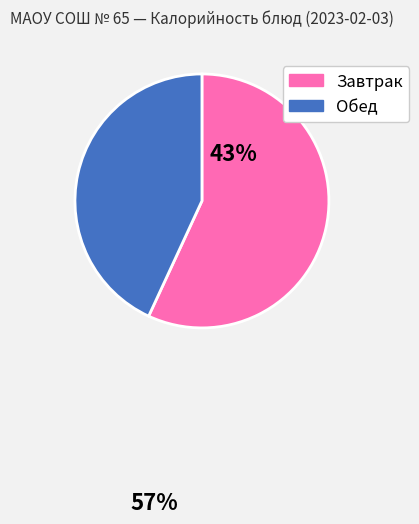

Rank the categories by value from lowest to highest.

Обед, Завтрак